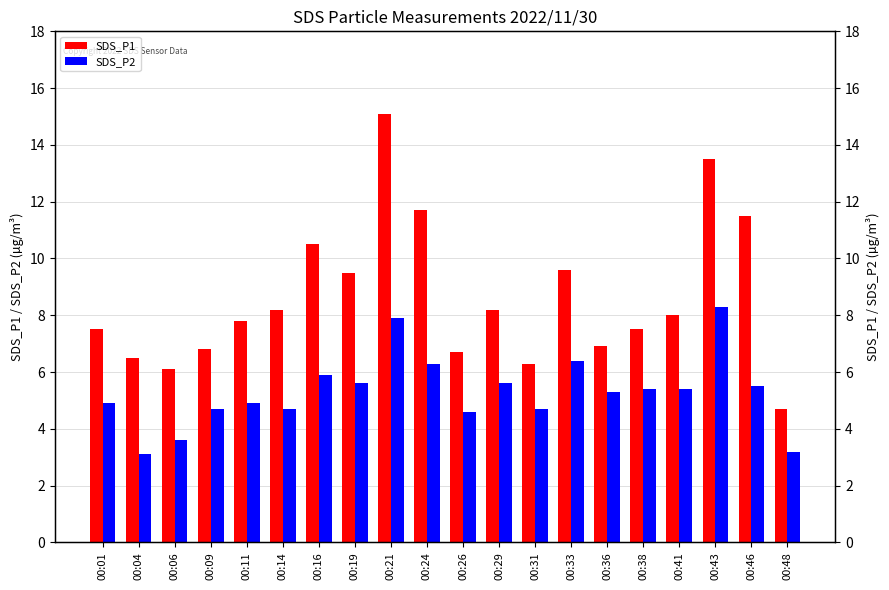

The SDS_P2 series shows 3.6 at 00:06. True or false?

True